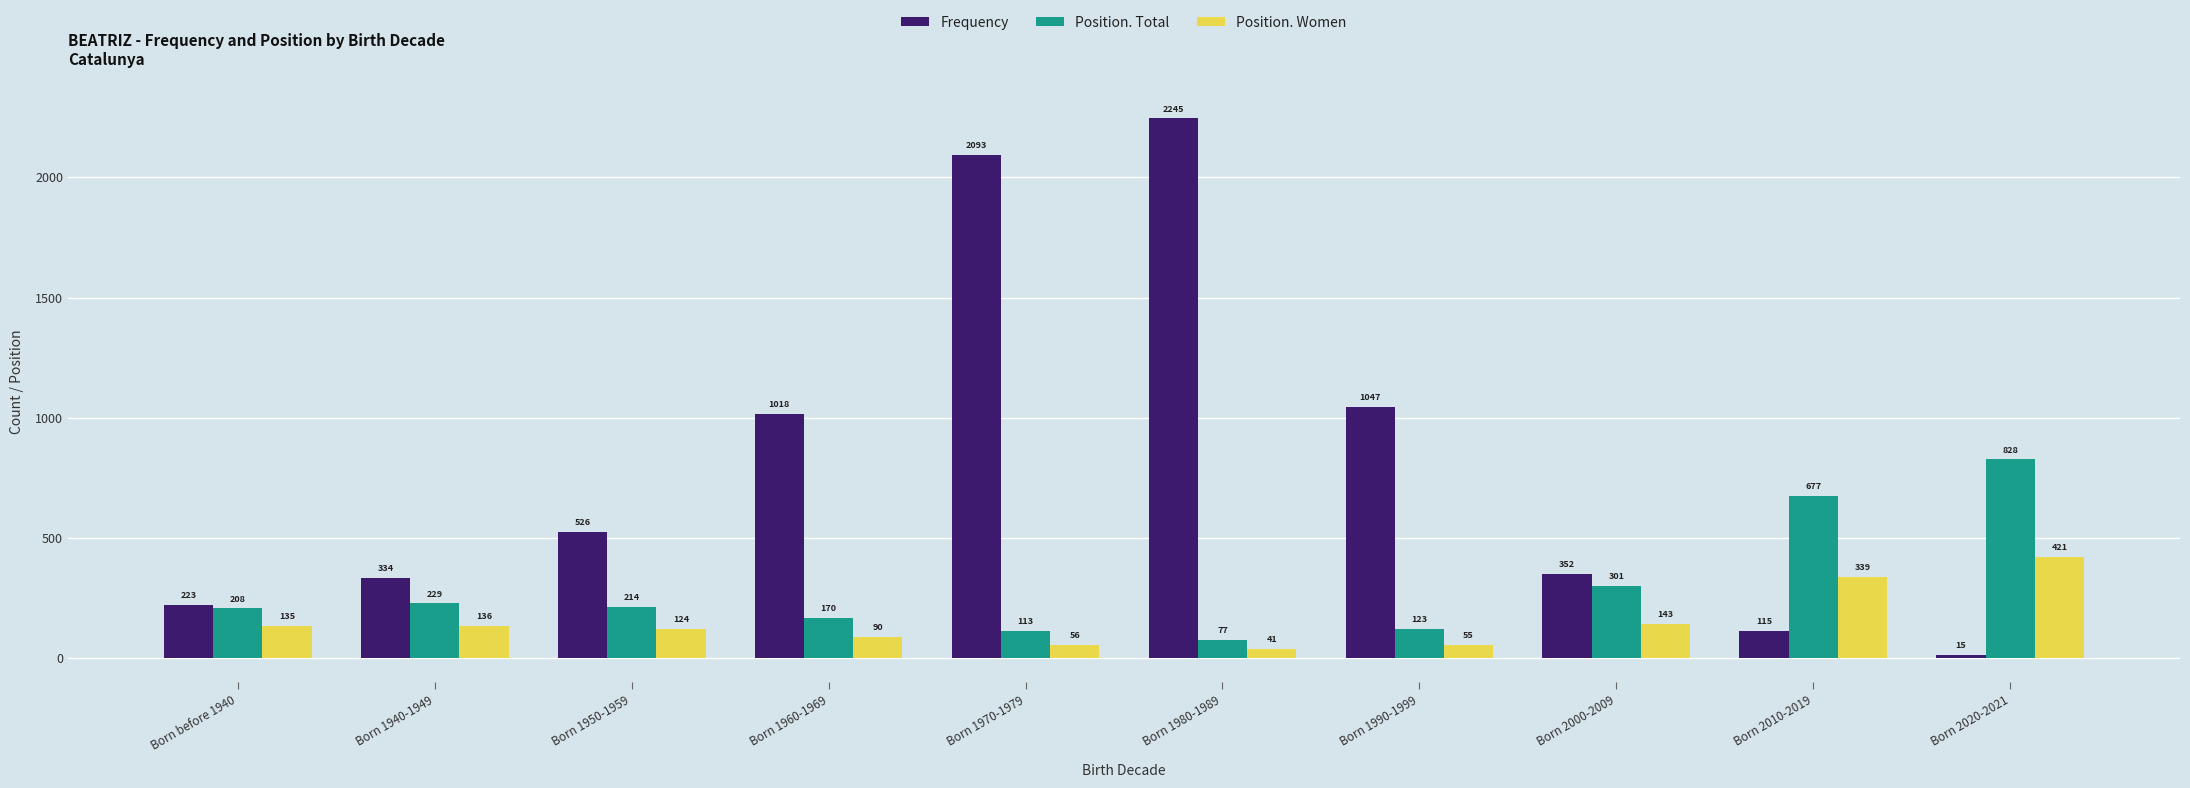

What is the label of the 10th bar from the right?

Born before 1940